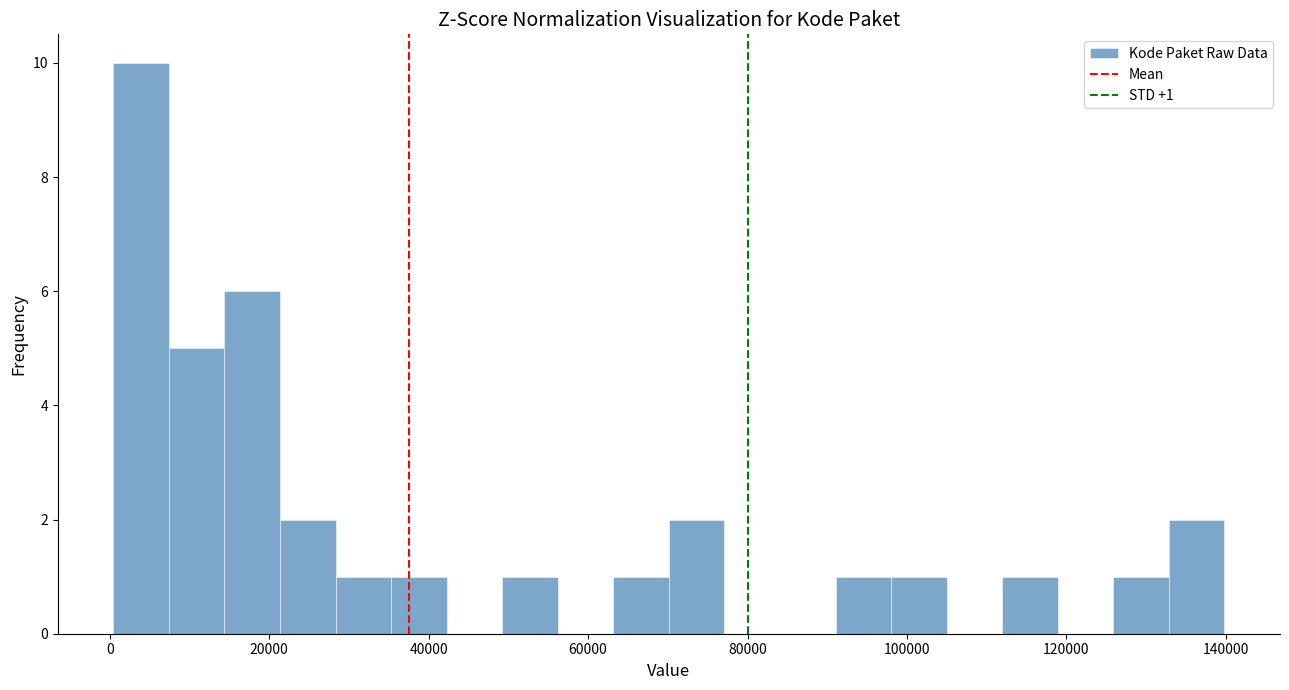

Around what value on the x-axis is the tallest bar? Give the approximate position of its centre, as read against the axis.

4000